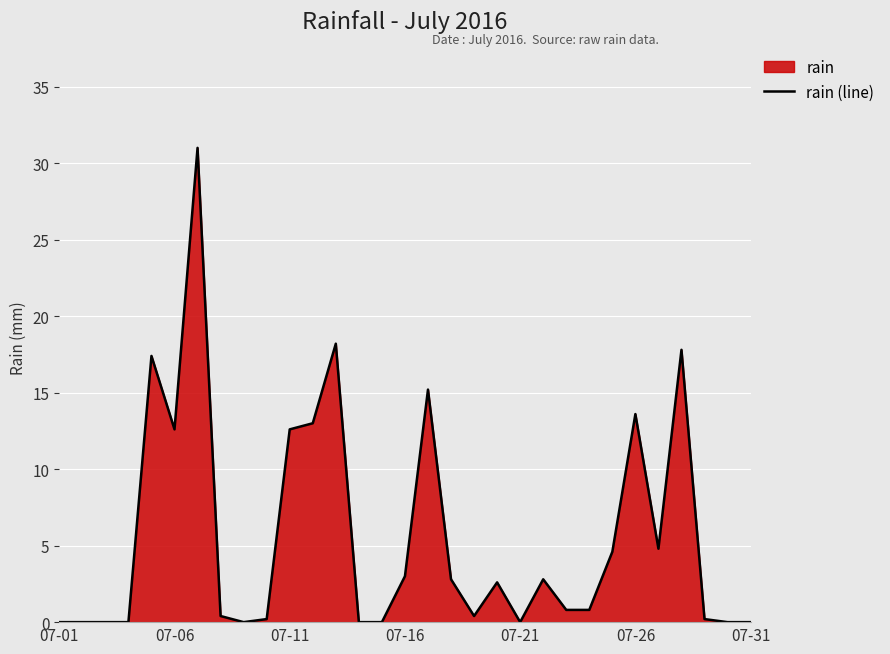

What position from the right is 7?

24